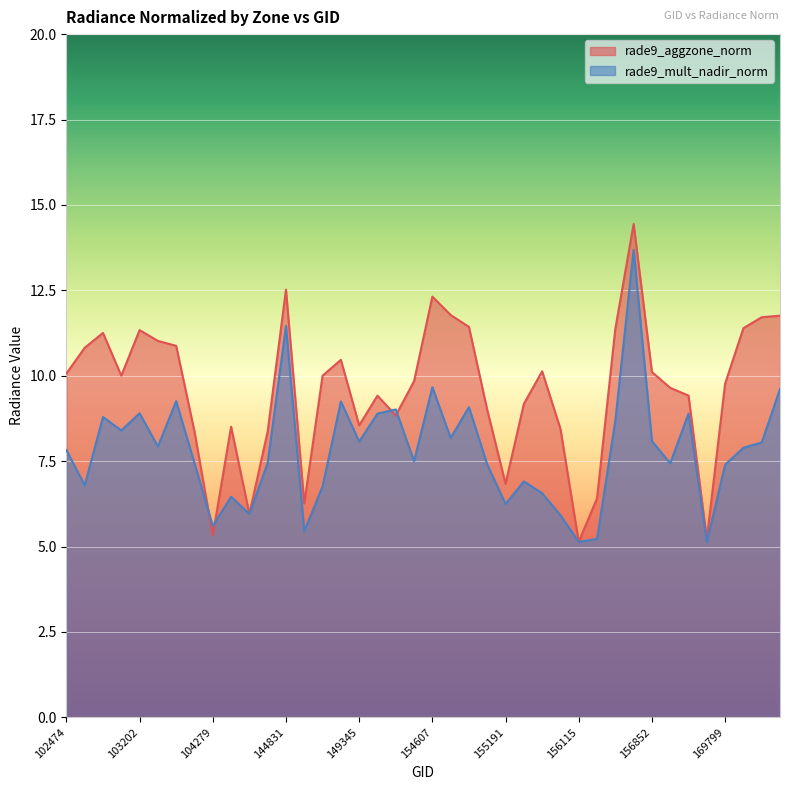

How many lines are shown in the chart?

2